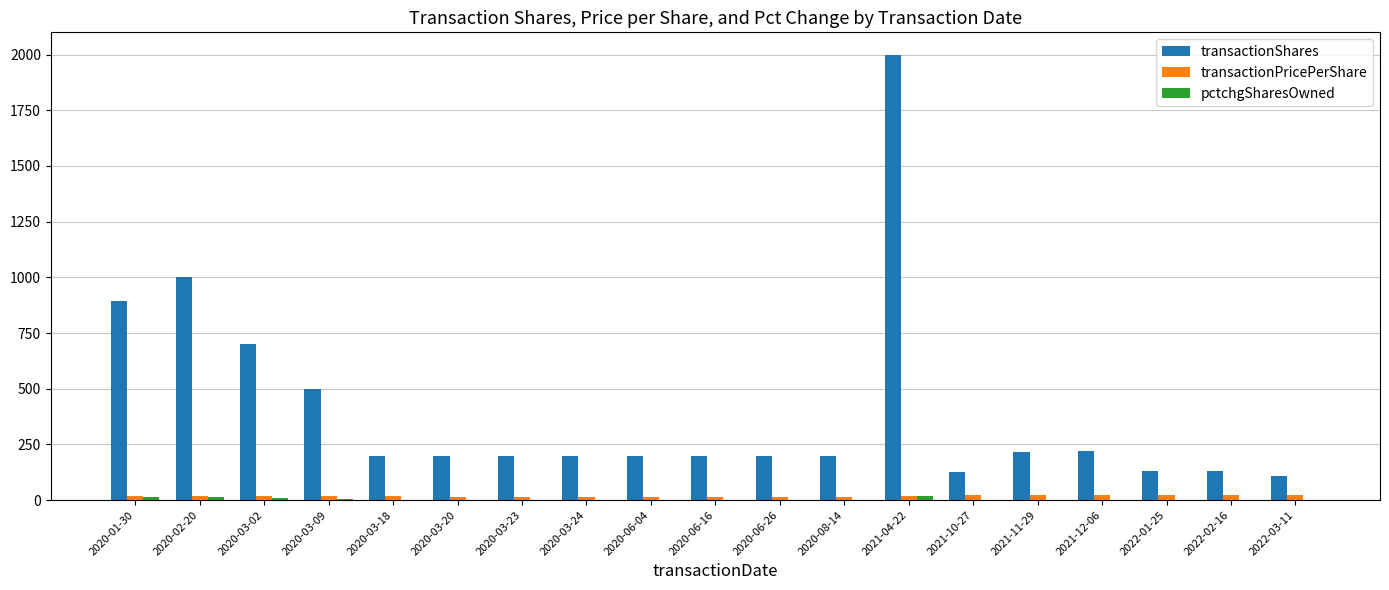

Which series has the largest total across all categories?

transactionShares